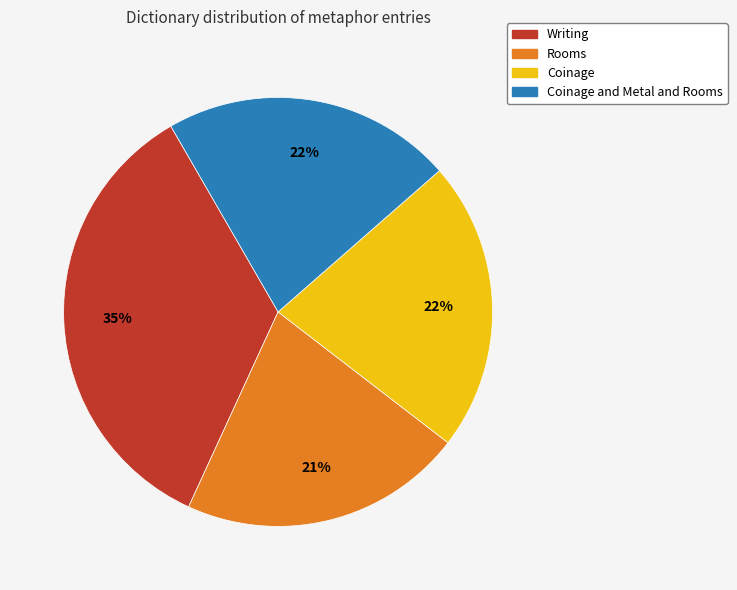

Is there any slice that represents more than half of the pie?

No